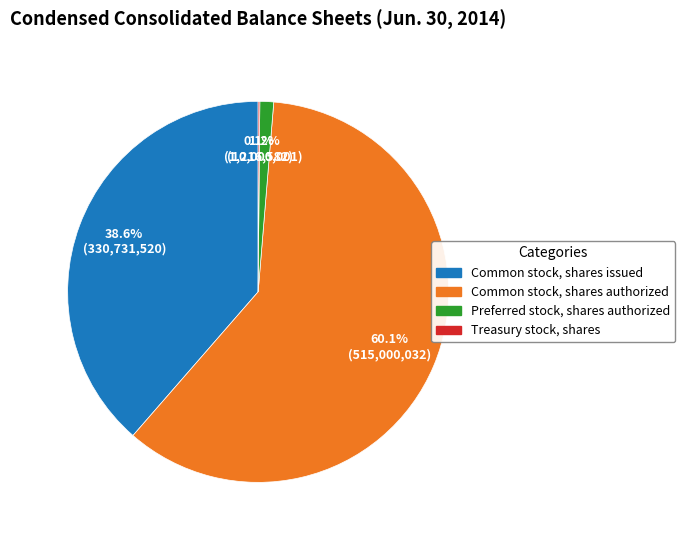

What is the largest slice in the pie chart?

Common stock, shares authorized